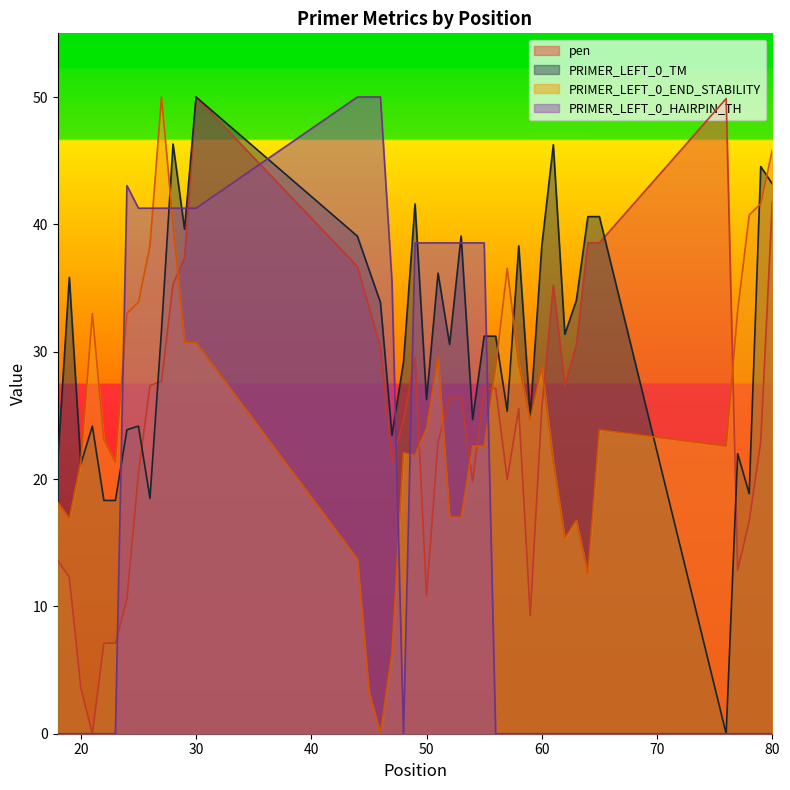

After their last crossing, which series has the higher values: PRIMER_LEFT_0_HAIRPIN_TH or PRIMER_LEFT_0_TM?

PRIMER_LEFT_0_TM